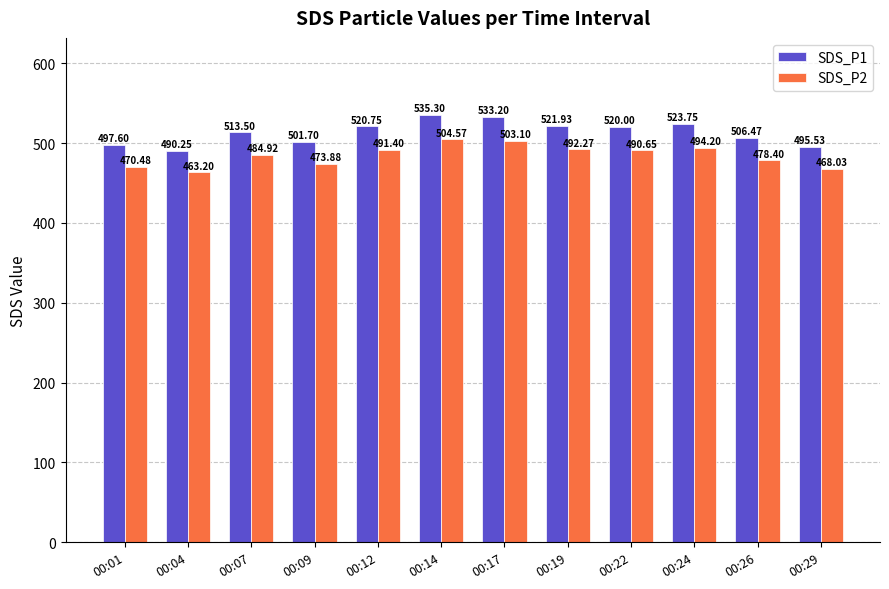

What is the difference between the maximum and minimum values in the SDS_P2 series?

41.4